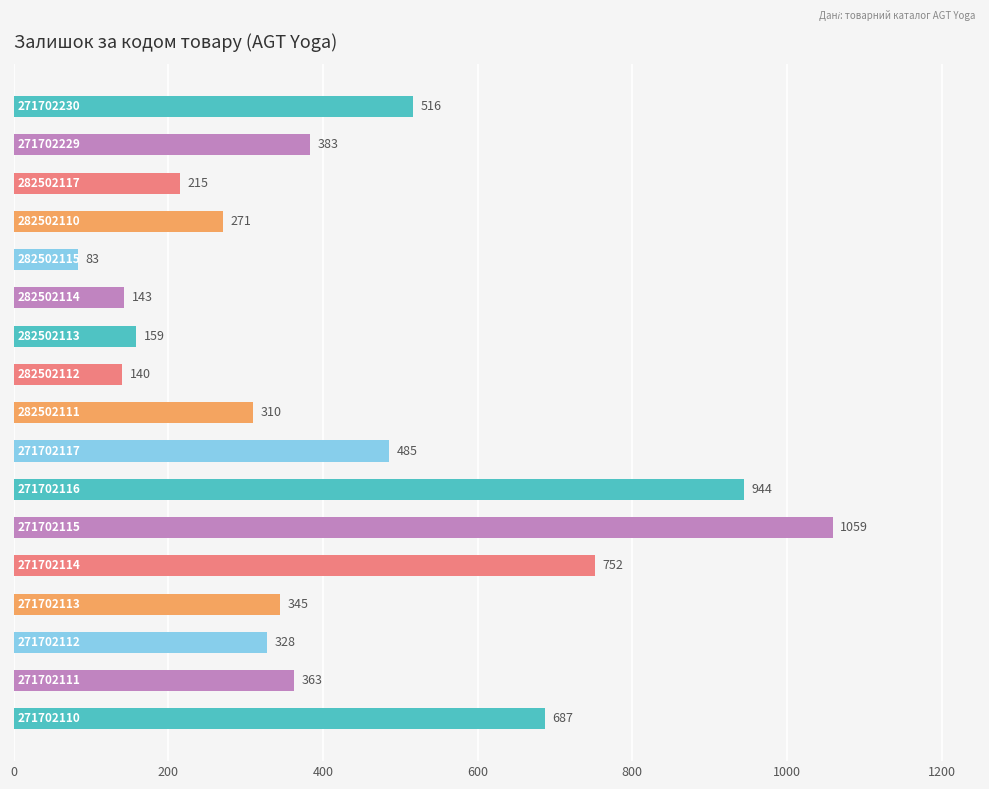

What is the value of the 17th bar from the top?

687